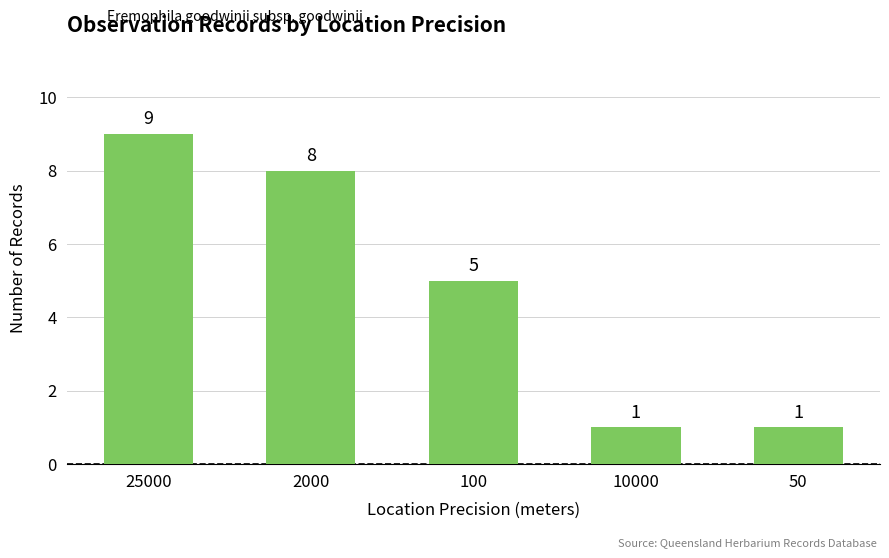

Count the values in the range 1 to 8.

4